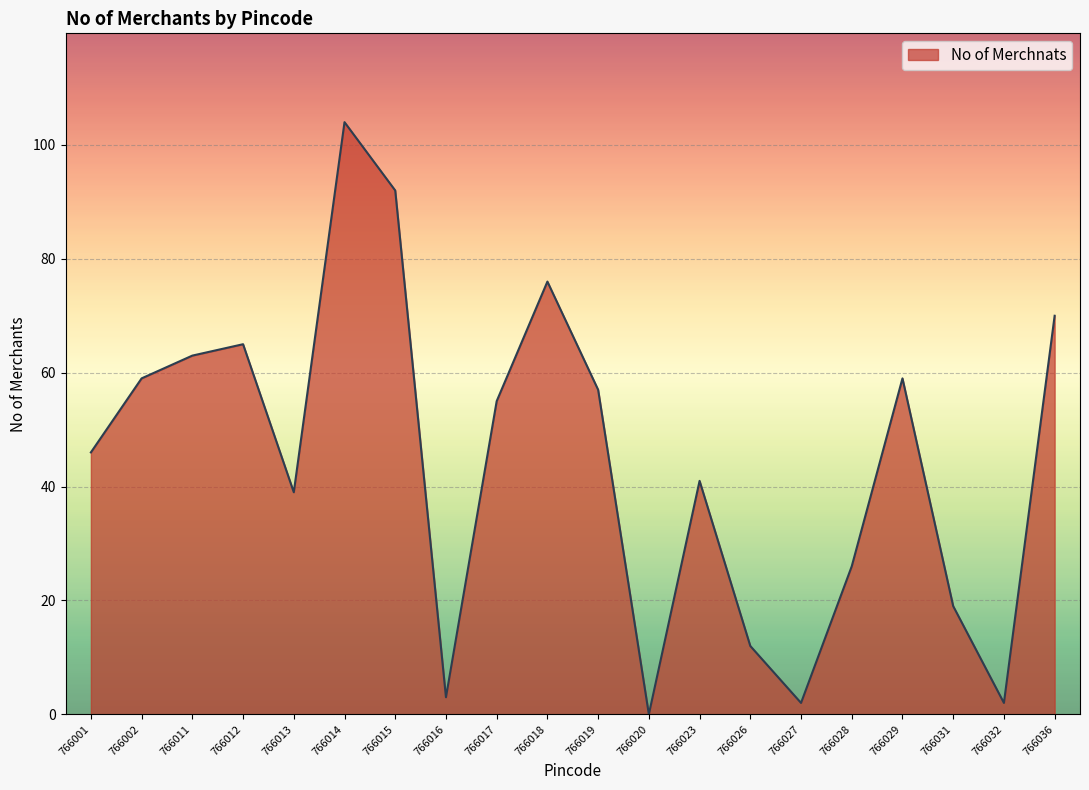

Which has a higher value, 766019 or 766020?

766019